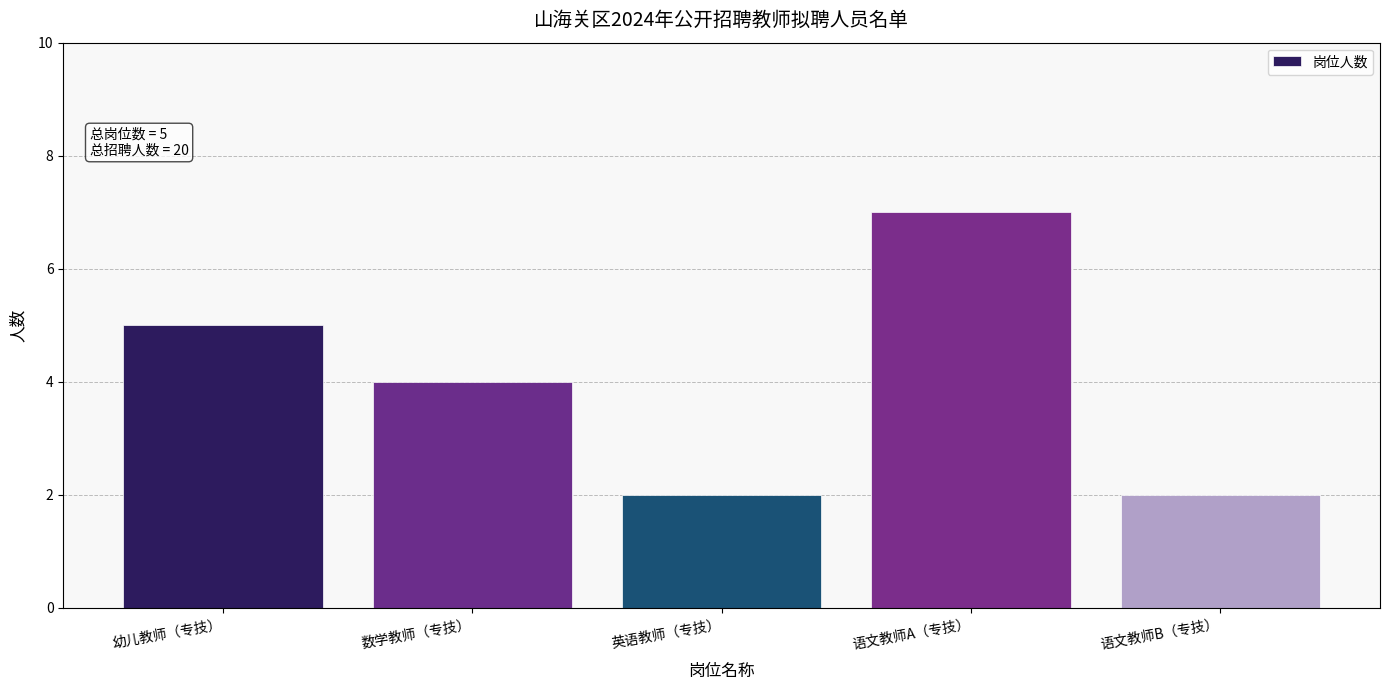

Reading left to right, list all the values displayed in this chart.

幼儿教师（专技）=5	数学教师（专技）=4	英语教师（专技）=2	语文教师A（专技）=7	语文教师B（专技）=2